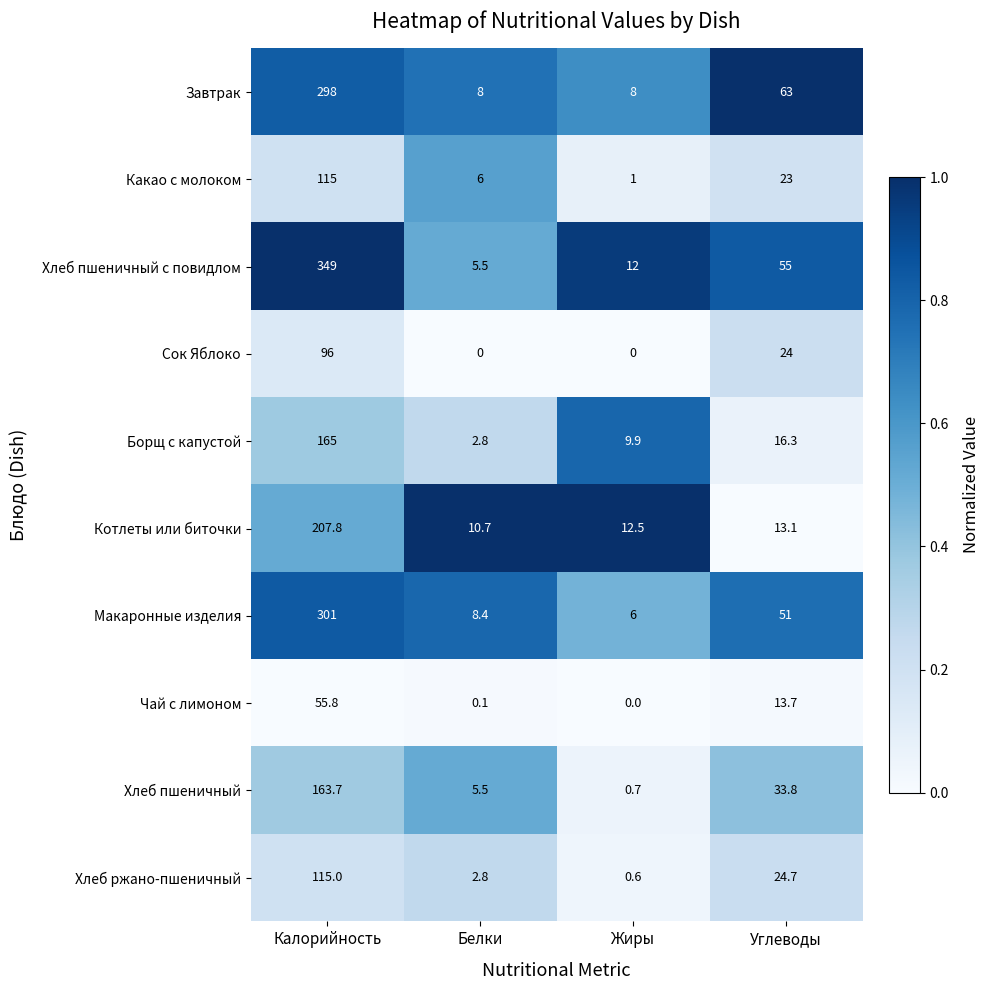

What is the lowest value of the Макаронные изделия series?

6.0